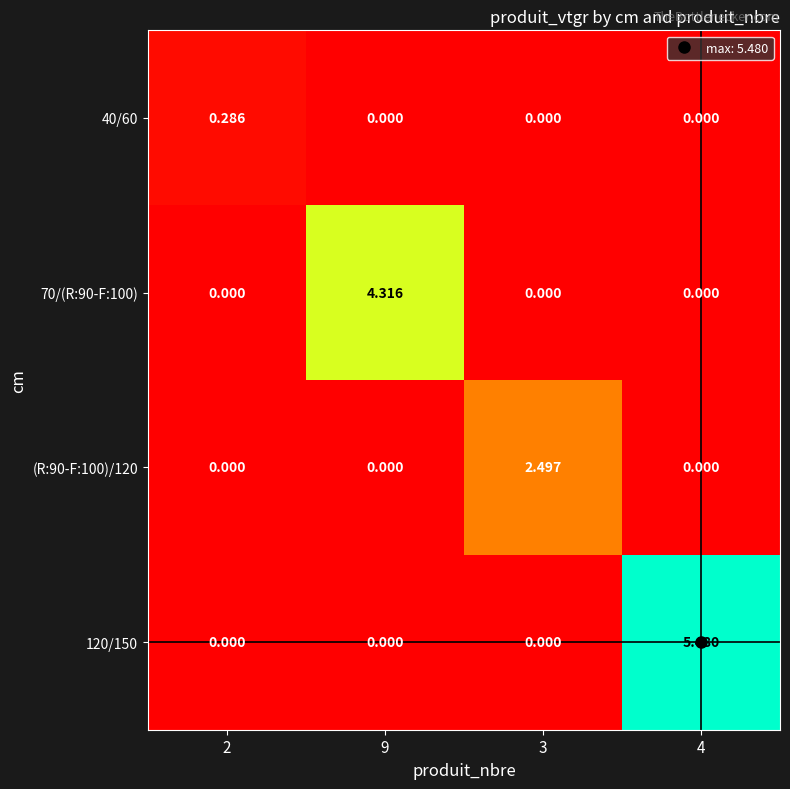

Is the value of 70/(R:90-F:100) at 9 greater than the value of 120/150 at 3?

Yes